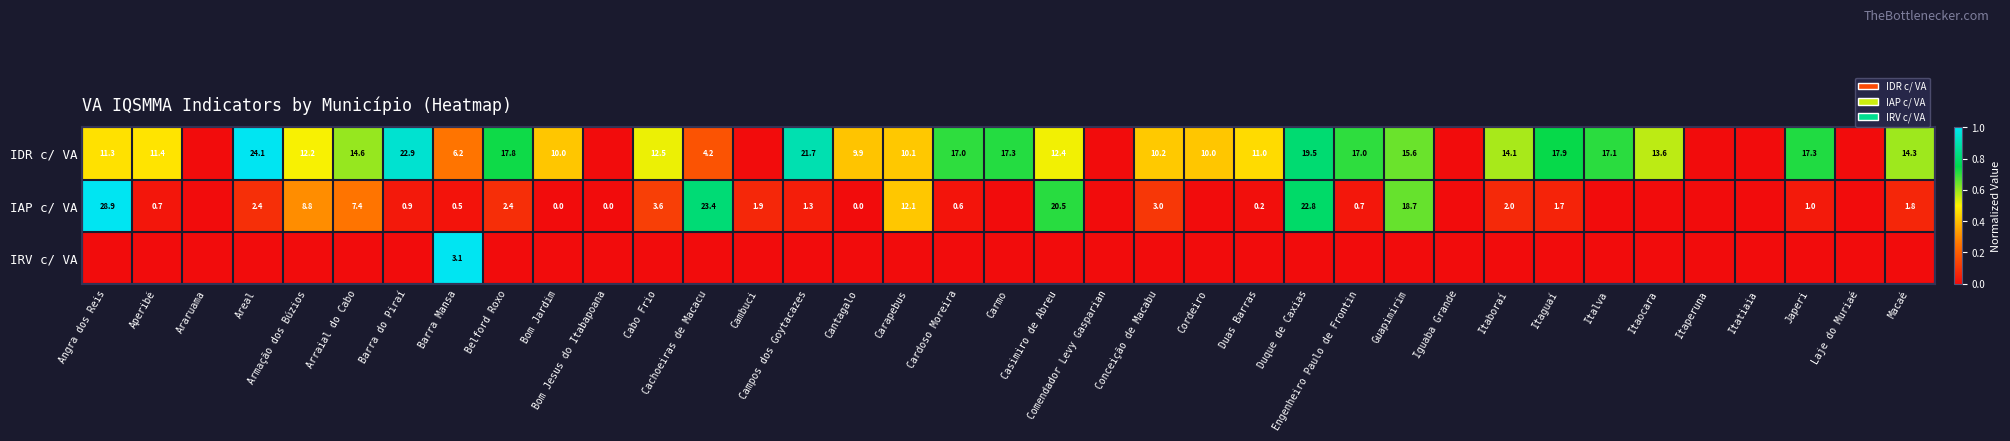

Is the value of IAP c/ VA at Cardoso Moreira greater than the value of IDR c/ VA at Engenheiro Paulo de Frontin?

No